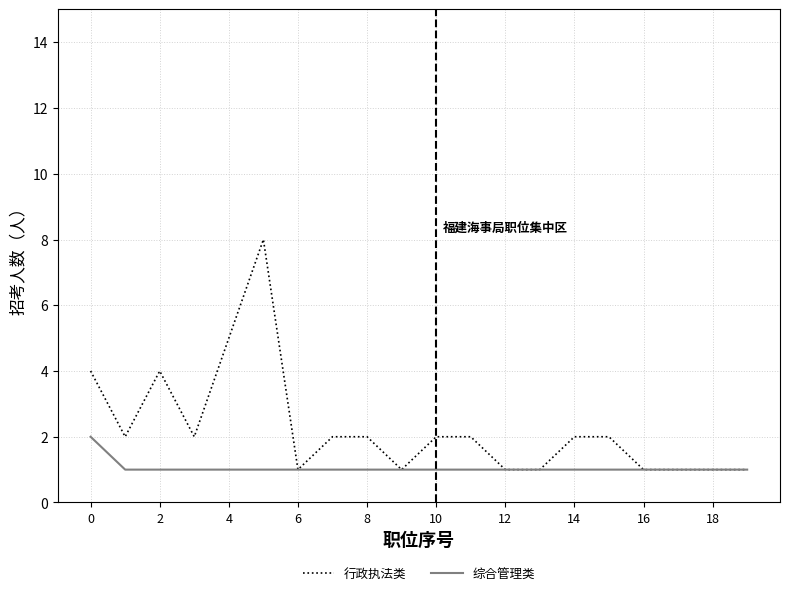

What are all the series names shown in the legend?

行政执法类, 综合管理类